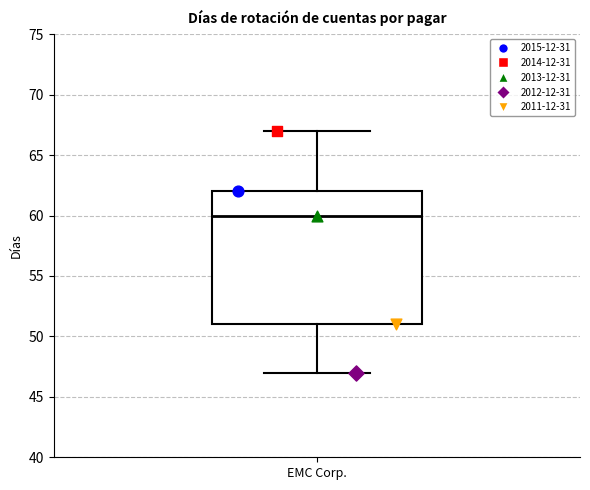

Transcribe this box plot: give where the median line is, the range the box spans, and where the two whiskers end, as read against the y-axis. The values are not printed on the chart, so give them approximately, as read against the axis.

median 60, box 51 to 62, whiskers 47 to 67